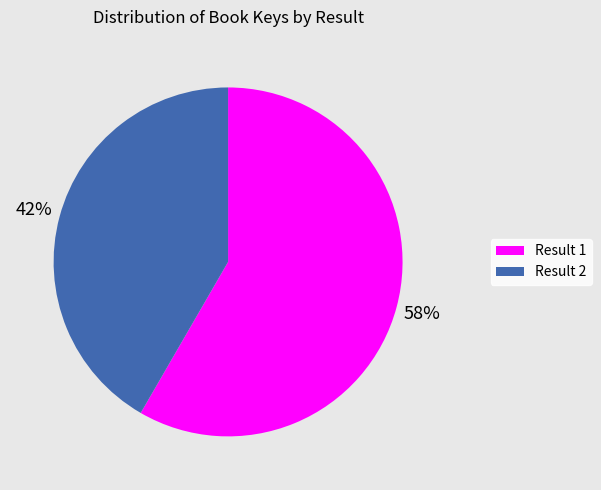

Is there any slice that represents more than half of the pie?

Yes